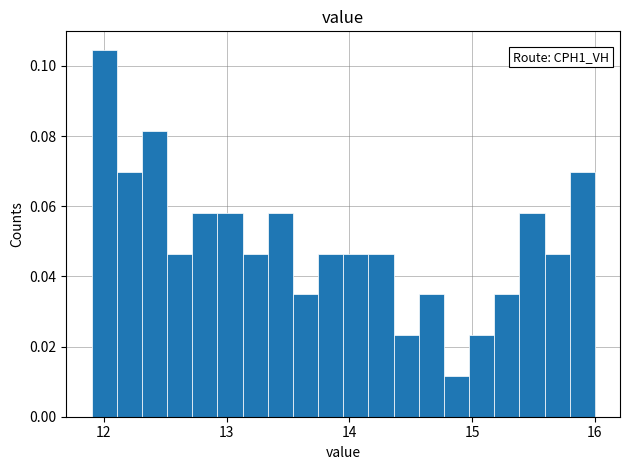

Read against the x-axis, roughly where is the centre of the tallest bar?

12.0